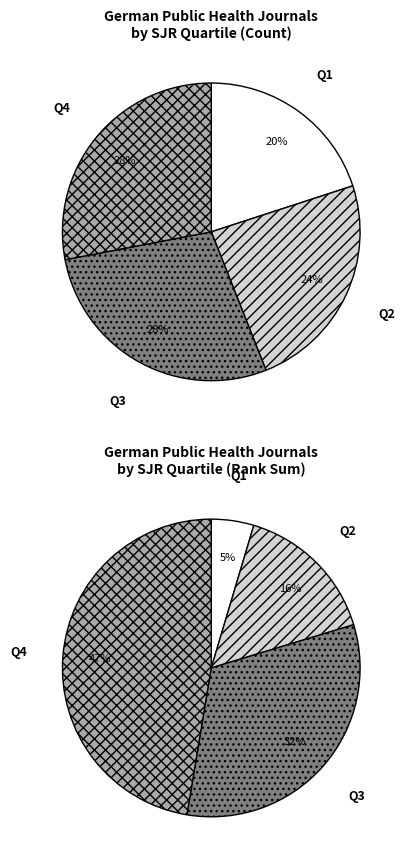

How many segments does this pie chart have?

4